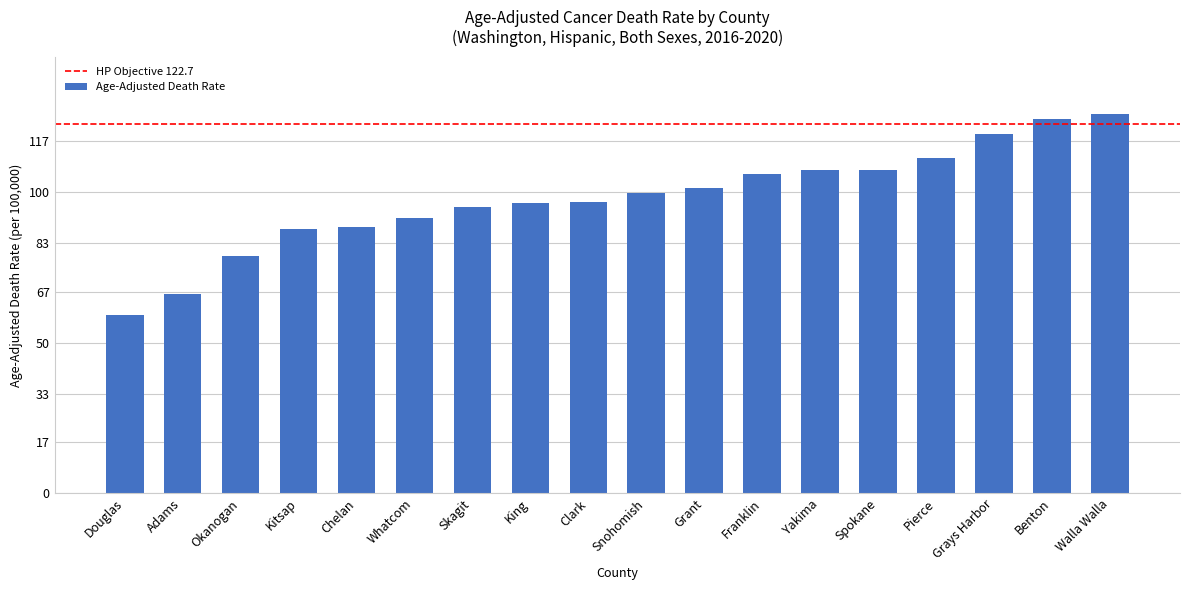

What is the minimum value shown in the chart?

59.1